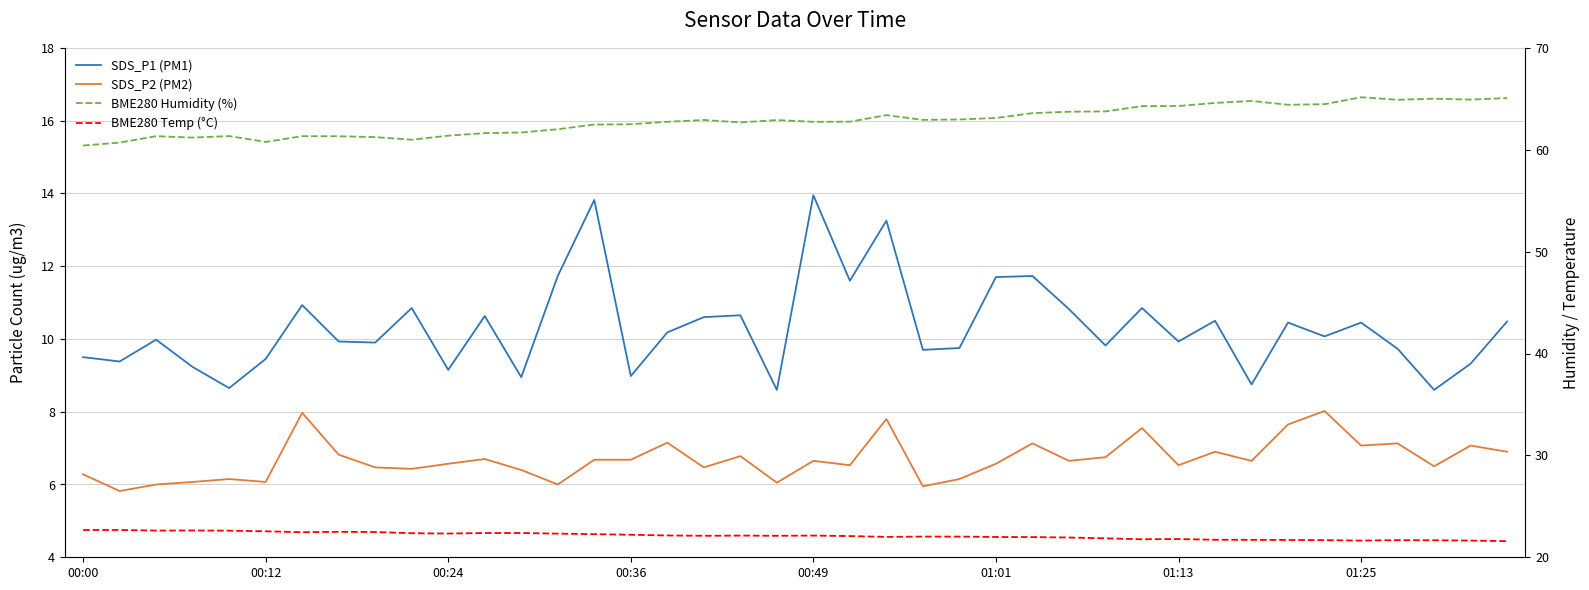

Reading left to right, list all the values displayed in this chart.

SDS_P1 (PM1): 9.5	9.4	10.0	9.2	8.7	9.4	10.9	9.9	9.9	10.8	9.2	10.6	8.9	11.7	13.8	9.0	10.2	10.6	10.7	8.6	13.9	11.6	13.2	9.7	9.8	11.7	11.7	10.8	9.8	10.8	9.9	10.5	8.8	10.4	10.1	10.4	9.7	8.6	9.3	10.5
SDS_P2 (PM2): 6.3	5.8	6.0	6.1	6.2	6.1	8.0	6.8	6.5	6.4	6.6	6.7	6.4	6.0	6.7	6.7	7.2	6.5	6.8	6.0	6.7	6.5	7.8	6.0	6.2	6.6	7.1	6.7	6.8	7.5	6.5	6.9	6.7	7.7	8.0	7.1	7.1	6.5	7.1	6.9
BME280 Humidity (%): 60.4	60.7	61.3	61.2	61.3	60.8	61.3	61.3	61.2	61.0	61.4	61.6	61.7	62.0	62.5	62.5	62.7	62.9	62.7	62.9	62.7	62.8	63.4	62.9	63.0	63.1	63.6	63.7	63.8	64.3	64.3	64.6	64.8	64.4	64.5	65.2	64.9	65.0	64.9	65.1
BME280 Temp (°C): 22.7	22.7	22.6	22.6	22.6	22.6	22.5	22.5	22.5	22.4	22.3	22.4	22.4	22.3	22.3	22.2	22.1	22.1	22.1	22.1	22.1	22.1	22.0	22.0	22.0	22.0	22.0	21.9	21.9	21.8	21.8	21.7	21.7	21.7	21.7	21.6	21.7	21.7	21.6	21.6